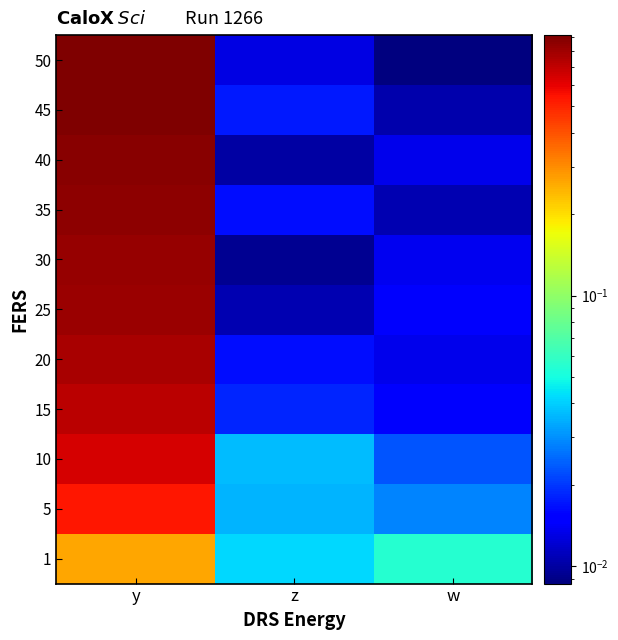

List the series in order of their peak value, highest first.

50, 45, 40, 35, 30, 25, 20, 15, 10, 5, 1